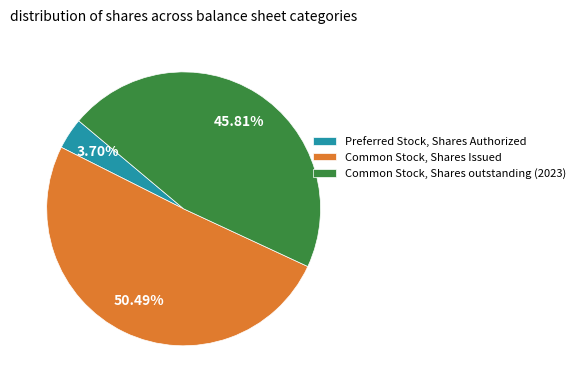

Rank the categories by value from highest to lowest.

Common Stock, Shares Issued, Common Stock, Shares outstanding (2023), Preferred Stock, Shares Authorized